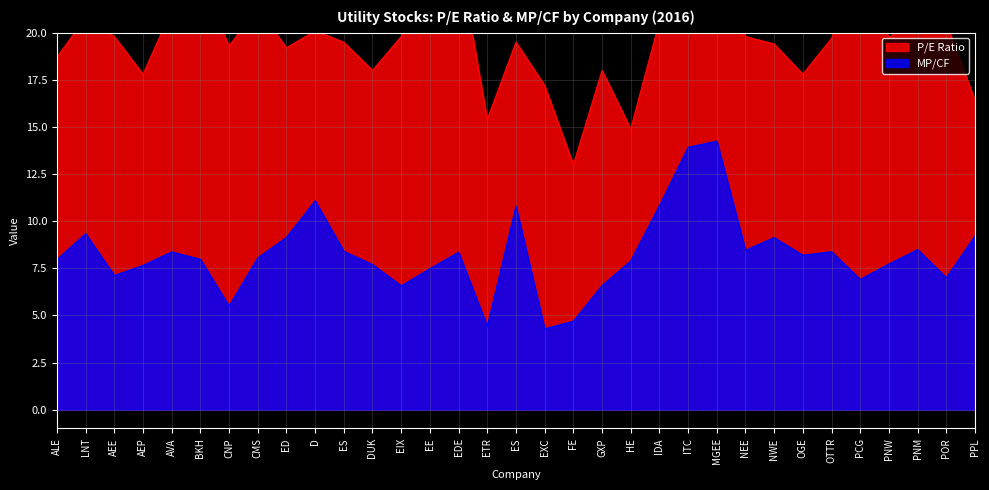

Reading left to right, list all the values displayed in this chart.

P/E Ratio: ALE=18.7	LNT=20.8	AEE=19.8	AEP=17.8	AVA=21.2	BKH=22.7	CNP=19.3	CMS=21.3	ED=19.2	D=20.1	ES=19.5	DUK=18.0	EIX=19.8	EE=24.8	EDE=24.1	ETR=15.4	ES=19.5	EXC=17.2	FE=13.0	GXP=18.0	HE=14.9	IDA=20.6	ITC=23.9	MGEE=24.1	NEE=19.8	NWE=19.4	OGE=17.8	OTTR=19.7	PCG=23.9	PNW=19.7	PNM=21.3	POR=20.5	PPL=16.4
MP/CF: ALE=8.0	LNT=9.3	AEE=7.1	AEP=7.7	AVA=8.4	BKH=8.0	CNP=5.5	CMS=8.1	ED=9.1	D=11.1	ES=8.4	DUK=7.7	EIX=6.6	EE=7.5	EDE=8.3	ETR=4.4	ES=10.8	EXC=4.3	FE=4.7	GXP=6.6	HE=7.9	IDA=10.8	ITC=13.9	MGEE=14.2	NEE=8.5	NWE=9.1	OGE=8.2	OTTR=8.4	PCG=6.9	PNW=7.7	PNM=8.5	POR=7.0	PPL=9.2